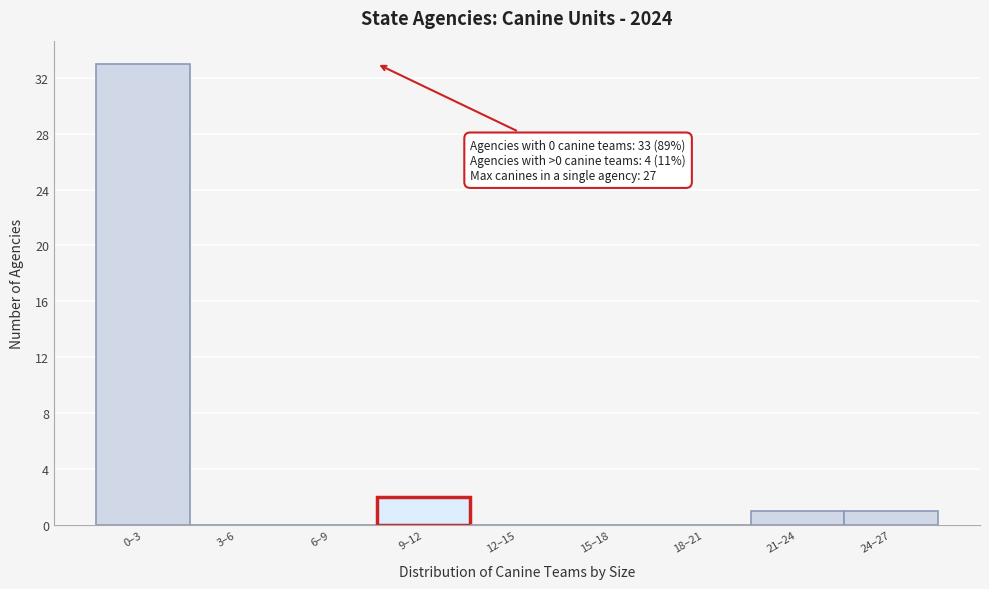

Reading right to left, extract all data points from this chart.

24–27=1	21–24=1	18–21=0	15–18=0	12–15=0	9–12=2	6–9=0	3–6=0	0–3=33